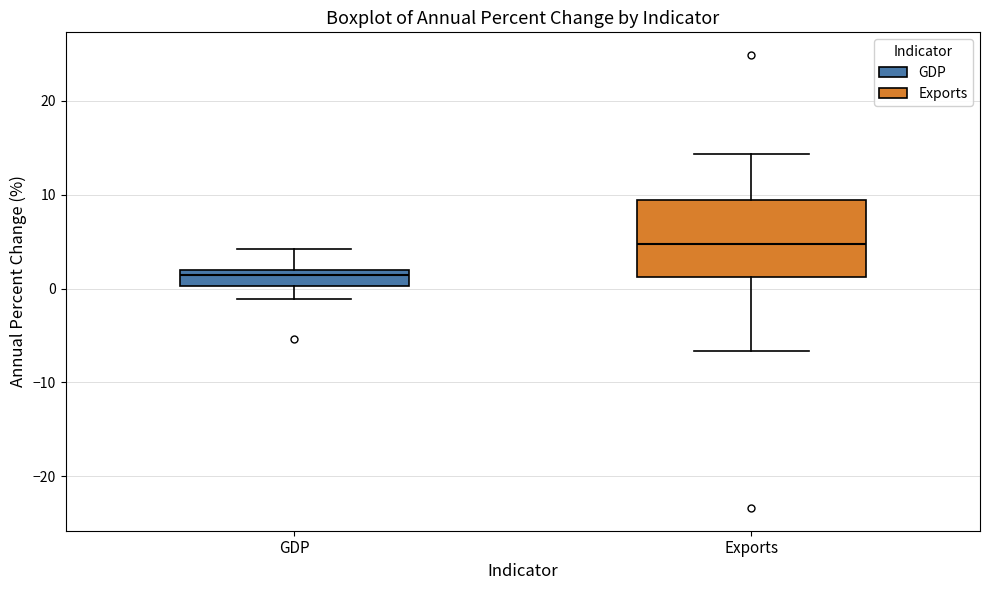

Where is the upper edge of the box for Exports on the y-axis? The values are not printed on the chart, so give them approximately, as read against the axis.

9